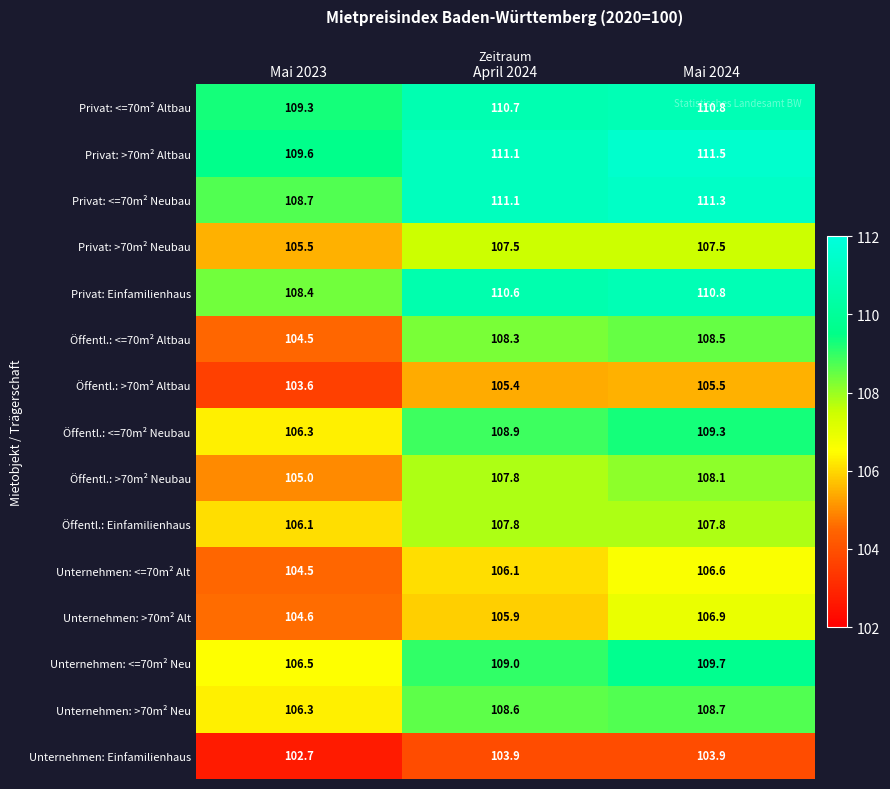

Which series has the largest range (max minus min)?

Öffentl.: <=70m² Altbau